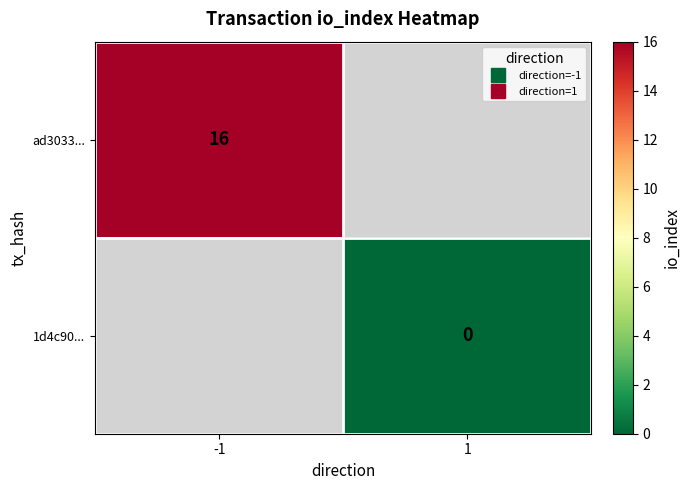

The 1d4c90... series shows 0.0 at 1. True or false?

True